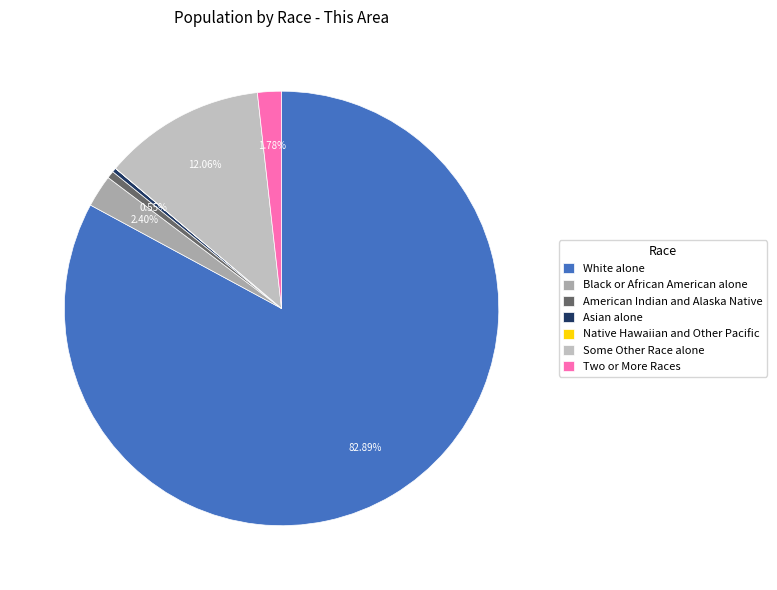

Is there any slice that represents more than half of the pie?

Yes